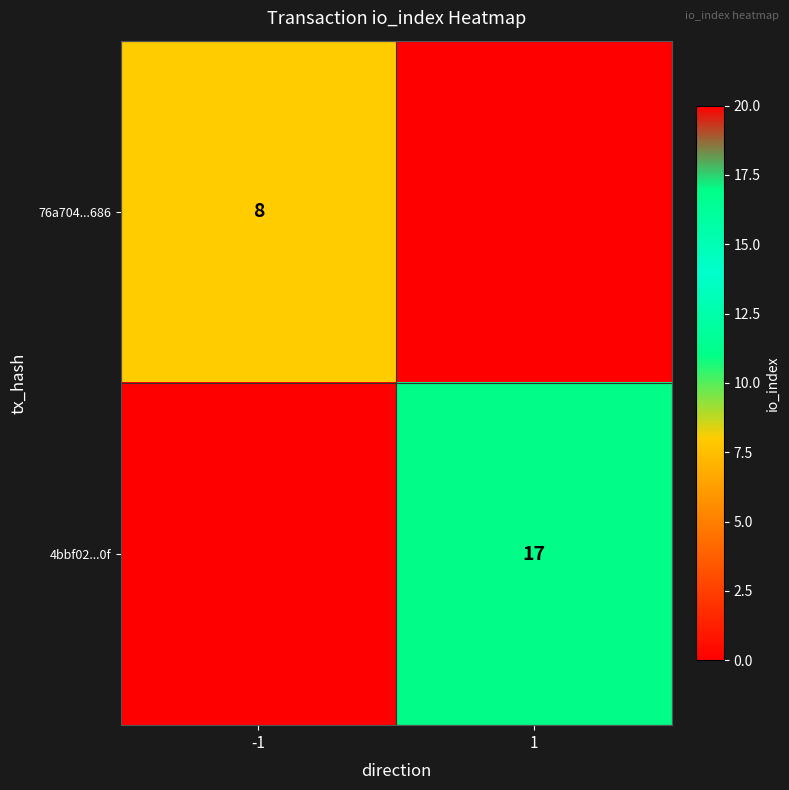

Is it true that 76a704...686 equals 8 at -1?

True